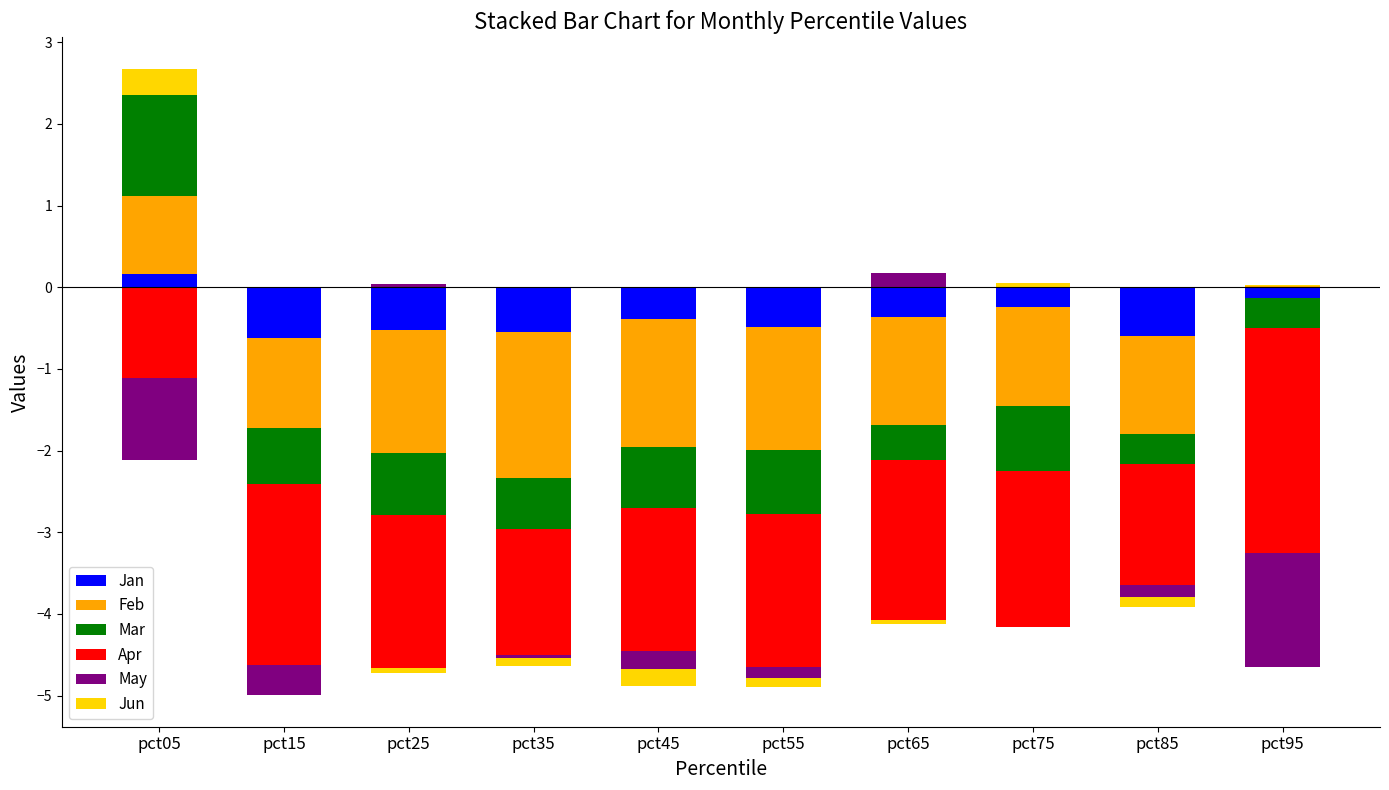

Which category has the highest value across all series?

pct05